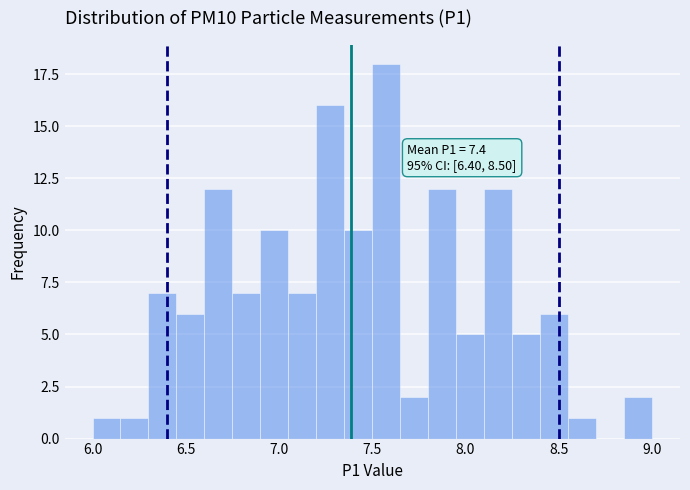

Around what value on the x-axis is the tallest bar? Give the approximate position of its centre, as read against the axis.

7.60